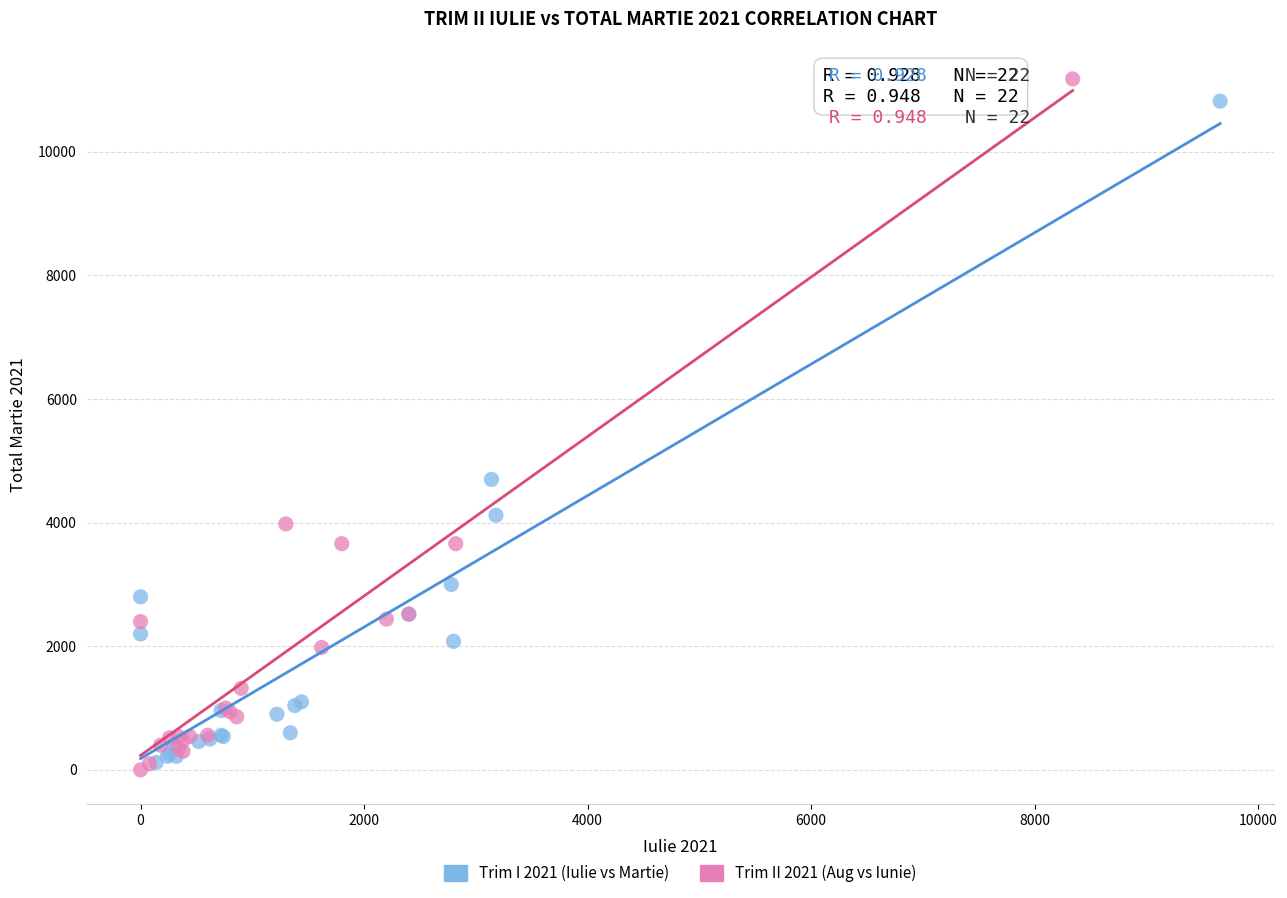

Which series has the widest spread of Y values?

Trim II 2021 (Aug vs Iunie)